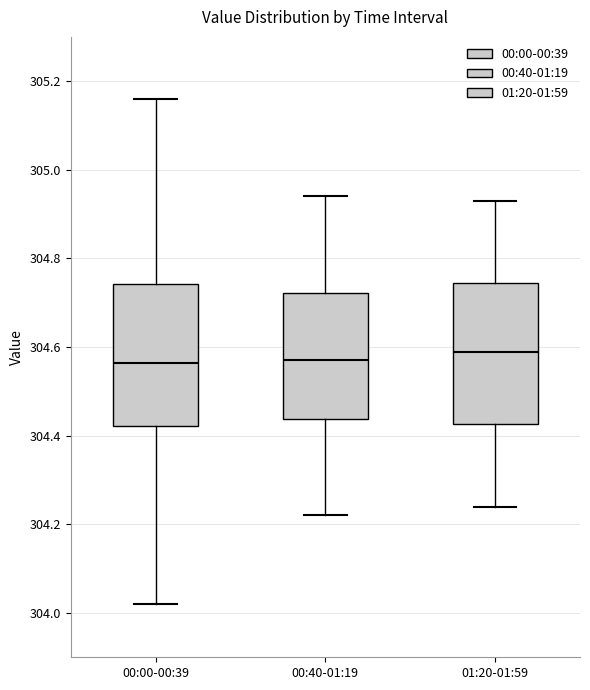

Where does the lower whisker of the box for 01:20-01:59 end on the y-axis? The values are not printed on the chart, so give them approximately, as read against the axis.

304.24